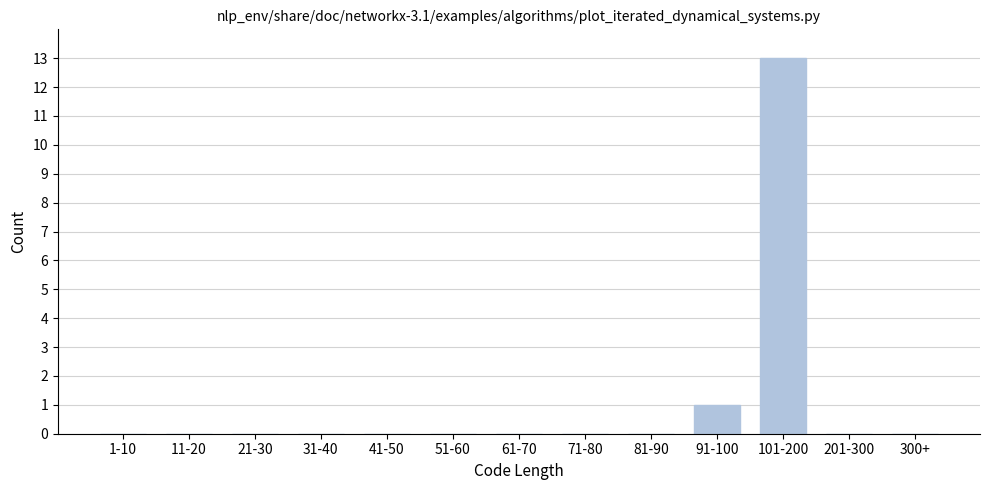

Reading left to right, what are all the values shown in this chart?

1-10=0	11-20=0	21-30=0	31-40=0	41-50=0	51-60=0	61-70=0	71-80=0	81-90=0	91-100=1	101-200=13	201-300=0	300+=0